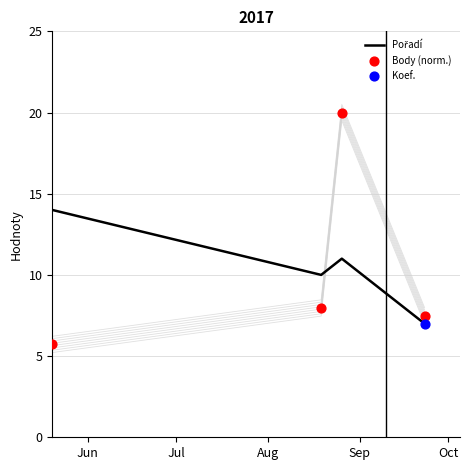

Is the value of Pořadí at Jun greater than the value of Body (norm.) at Sep?

Yes